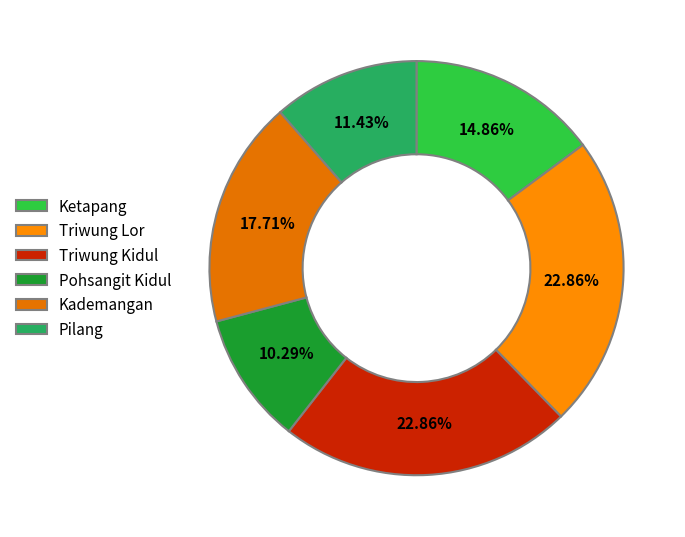

Count the number of slices in the pie.

6